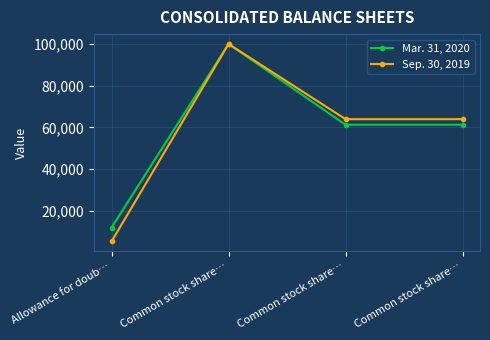

Where is Sep. 30, 2019 nearest to the value 52691?

Common stock share…